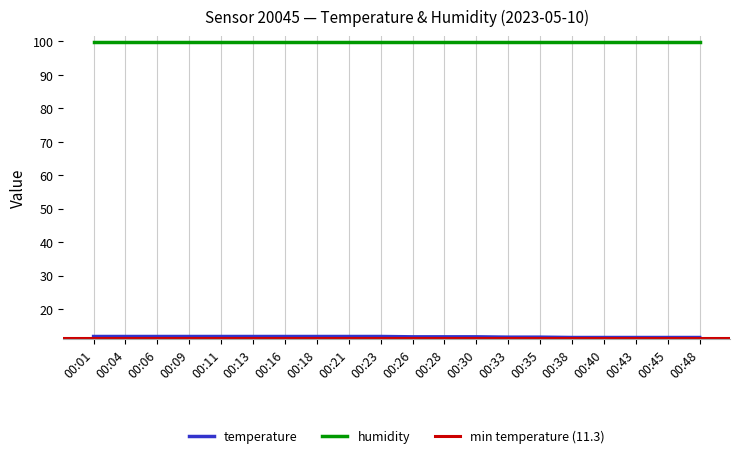

The chart shows a value of 4.1 at 00:40. True or false?

False